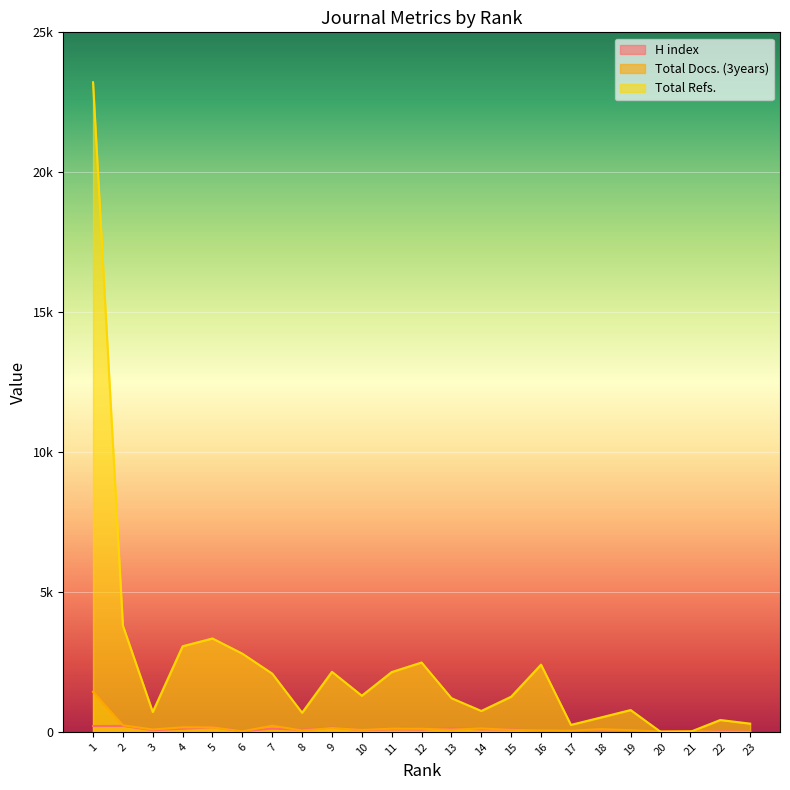

What is the total value across all series at 2?

4243